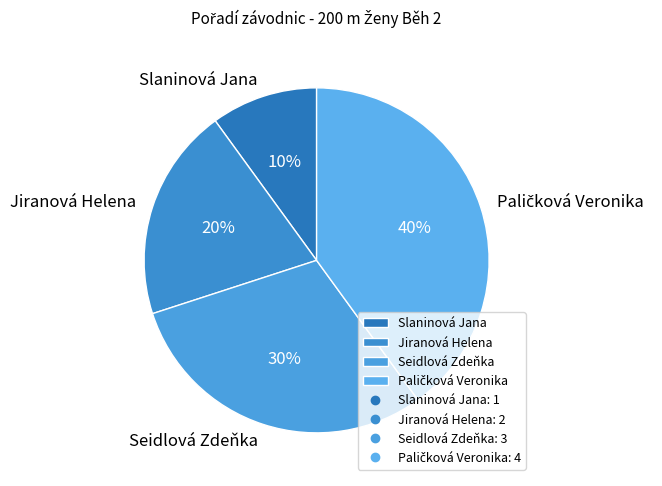

Does Seidlová Zdeňka account for over 50% of the chart?

No